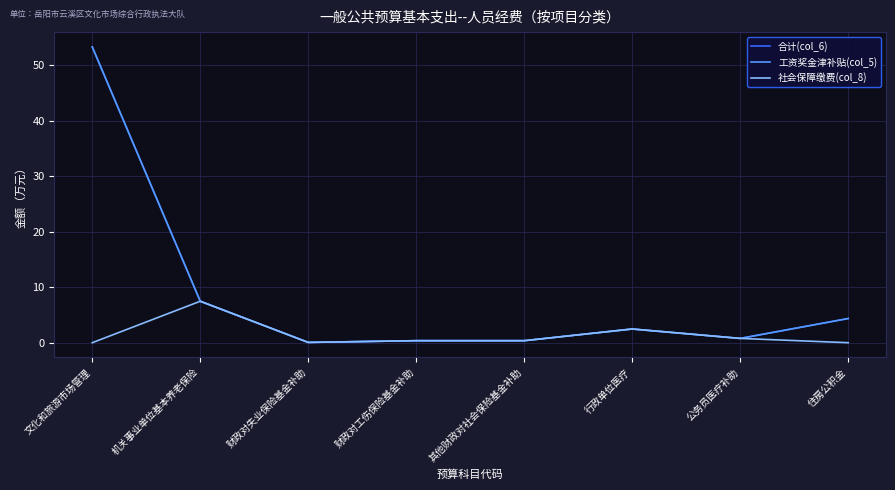

Does the chart display data point markers on the line(s)?

No